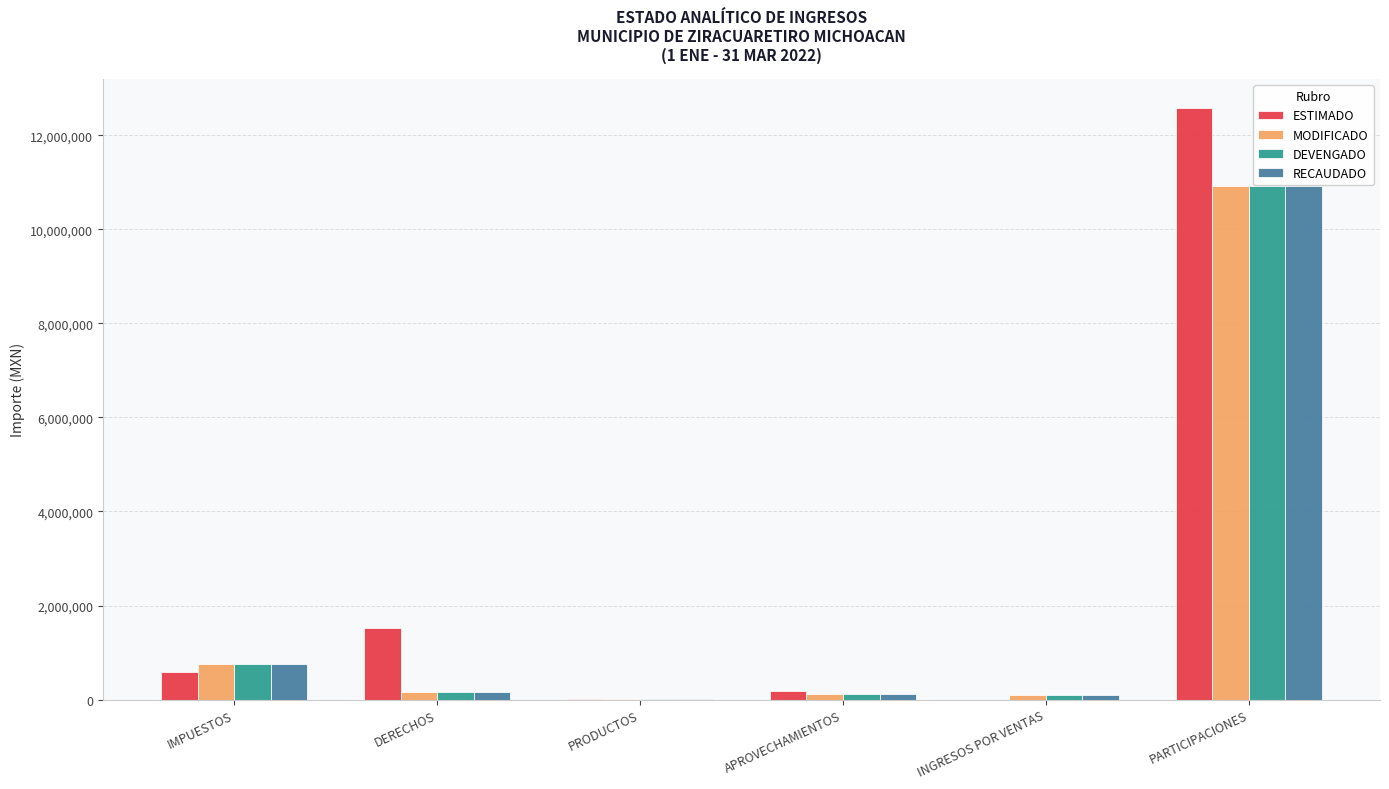

At which label is DEVENGADO closest to 5459234?

IMPUESTOS